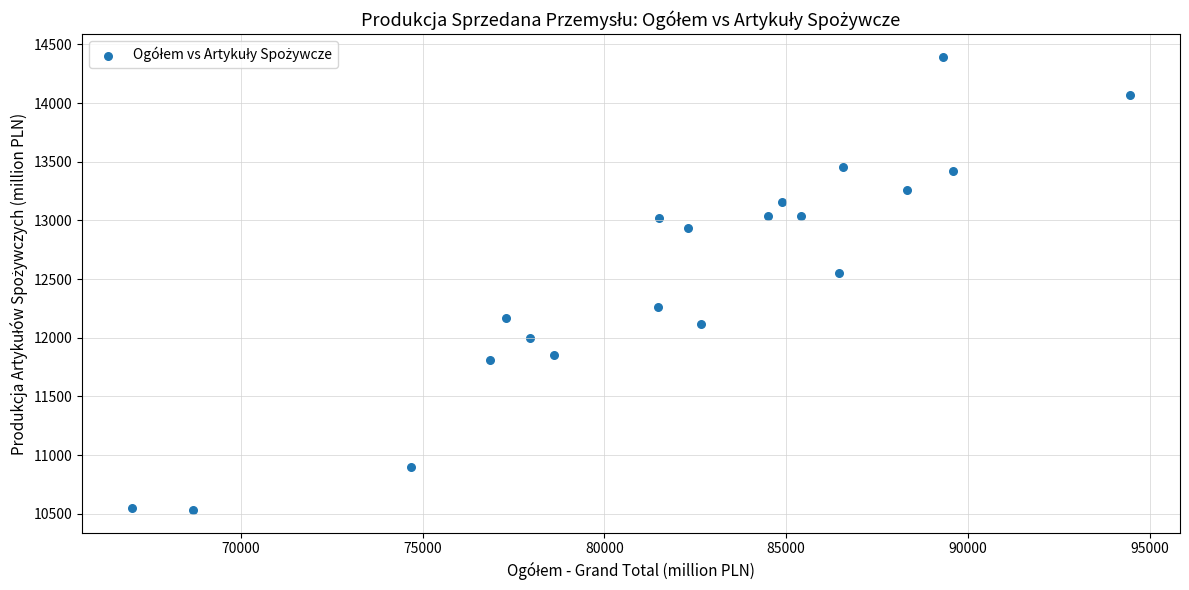

What is the range of X values (max minus min)?

27456.5